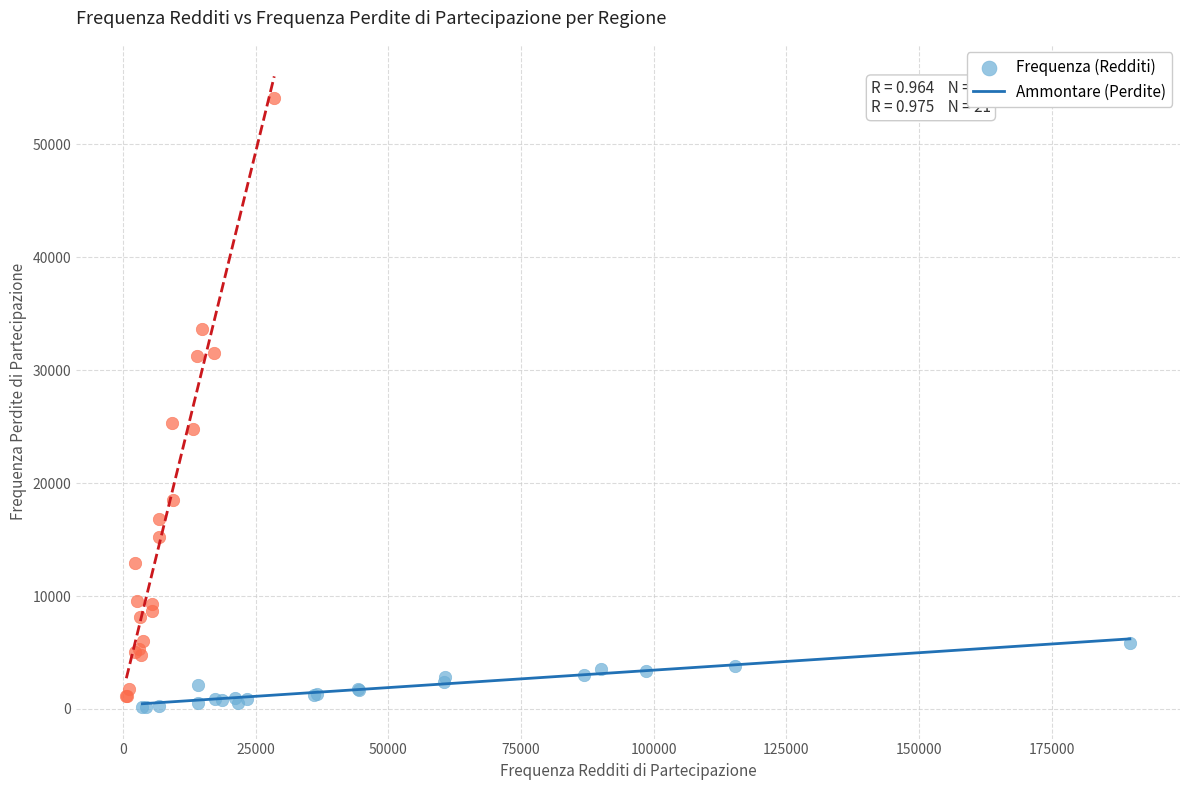

Which series contains the highest Y value?

Ammontare (Perdite)